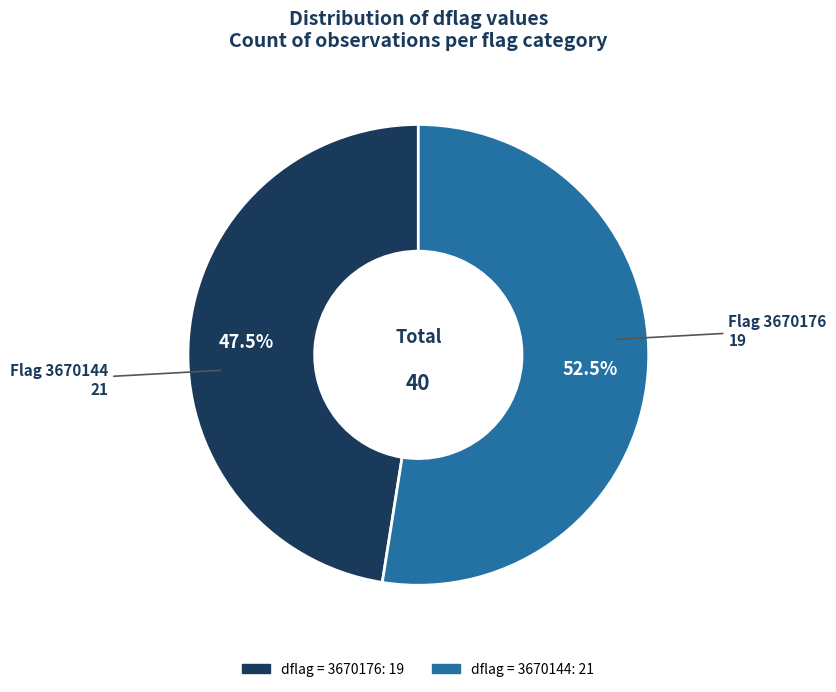

Is there a majority slice in this chart?

Yes